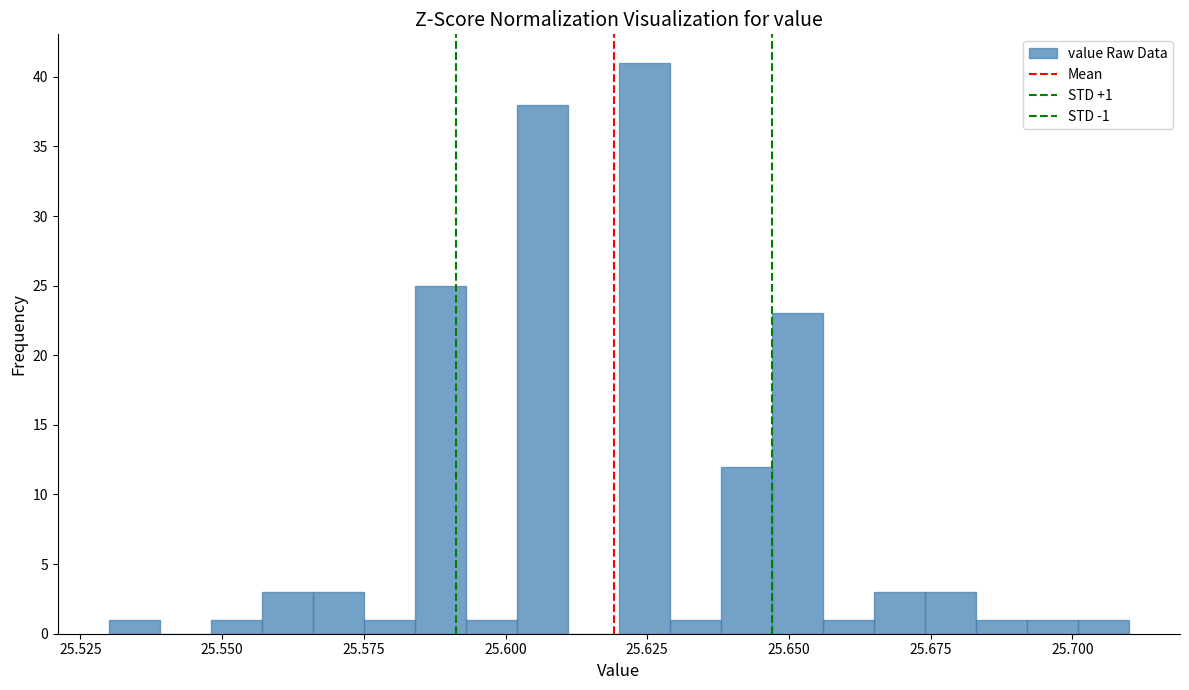

Around what value on the x-axis is the tallest bar? Give the approximate position of its centre, as read against the axis.

25.625